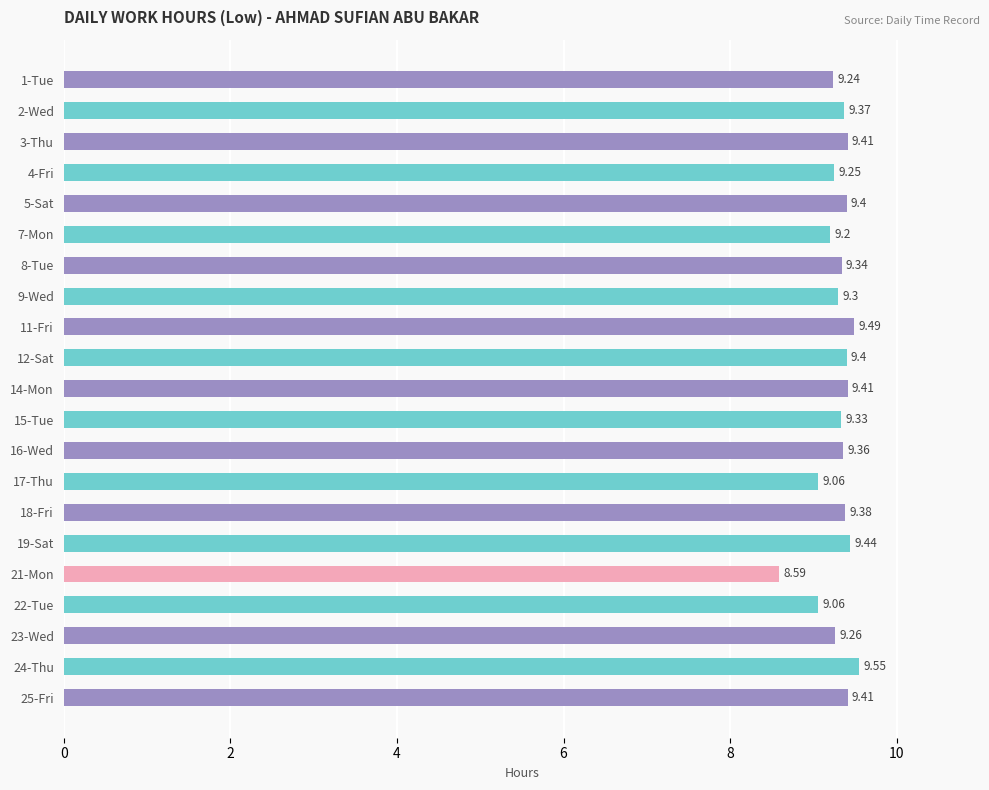

Between 8-Tue and 24-Thu, which is larger?

24-Thu